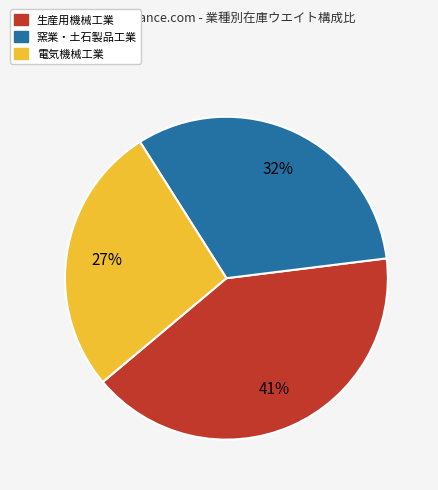

Is there a majority slice in this chart?

No